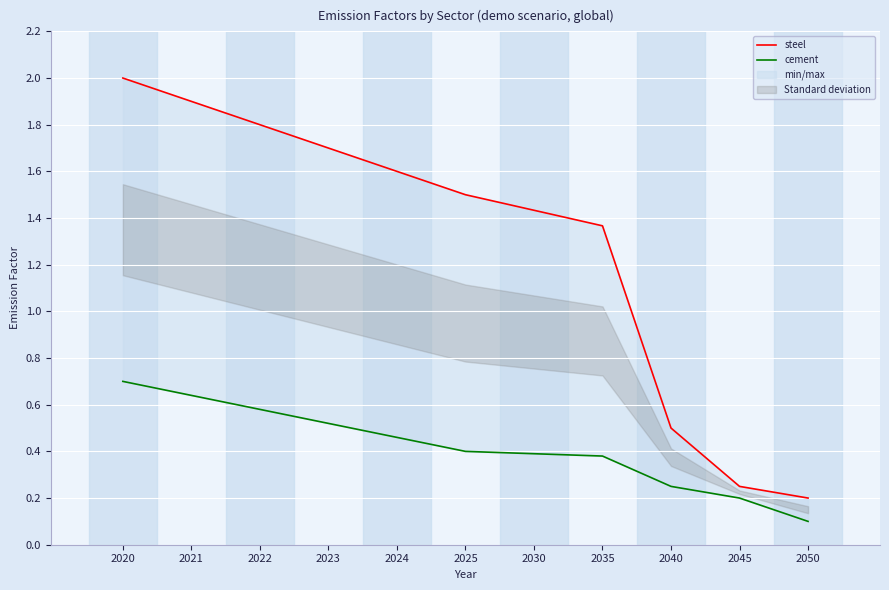

Reading left to right, transcribe all the data shown in this chart.

steel: 2020=2.0	2021=1.9	2022=1.8	2023=1.7	2024=1.6	2025=1.5	2030=1.4	2035=1.4	2040=0.5	2045=0.2	2050=0.2
cement: 2020=0.7	2021=0.6	2022=0.6	2023=0.5	2024=0.5	2025=0.4	2030=0.4	2035=0.4	2040=0.2	2045=0.2	2050=0.1